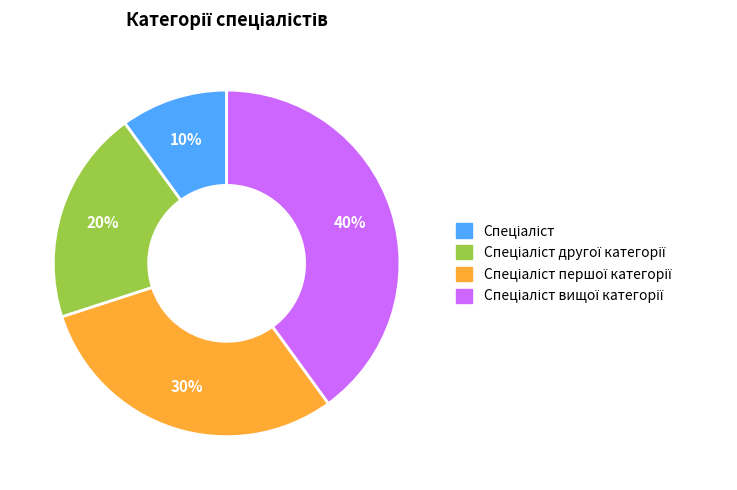

Is there any slice that represents more than half of the pie?

No